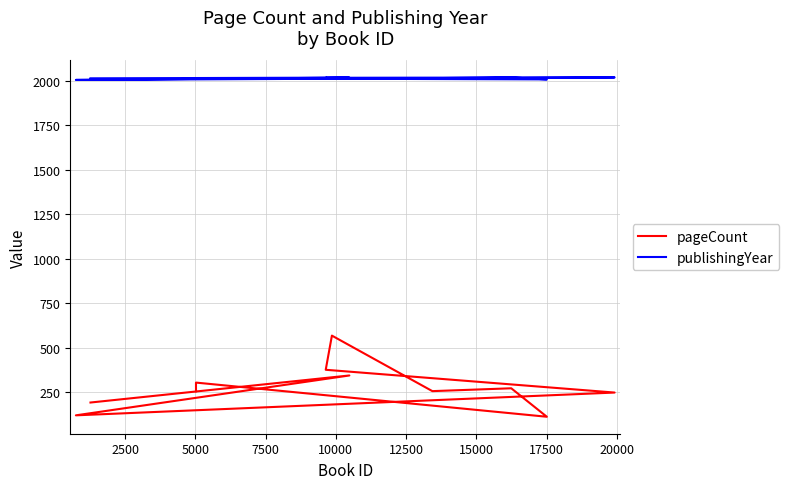

What is the greatest value displayed?

2019